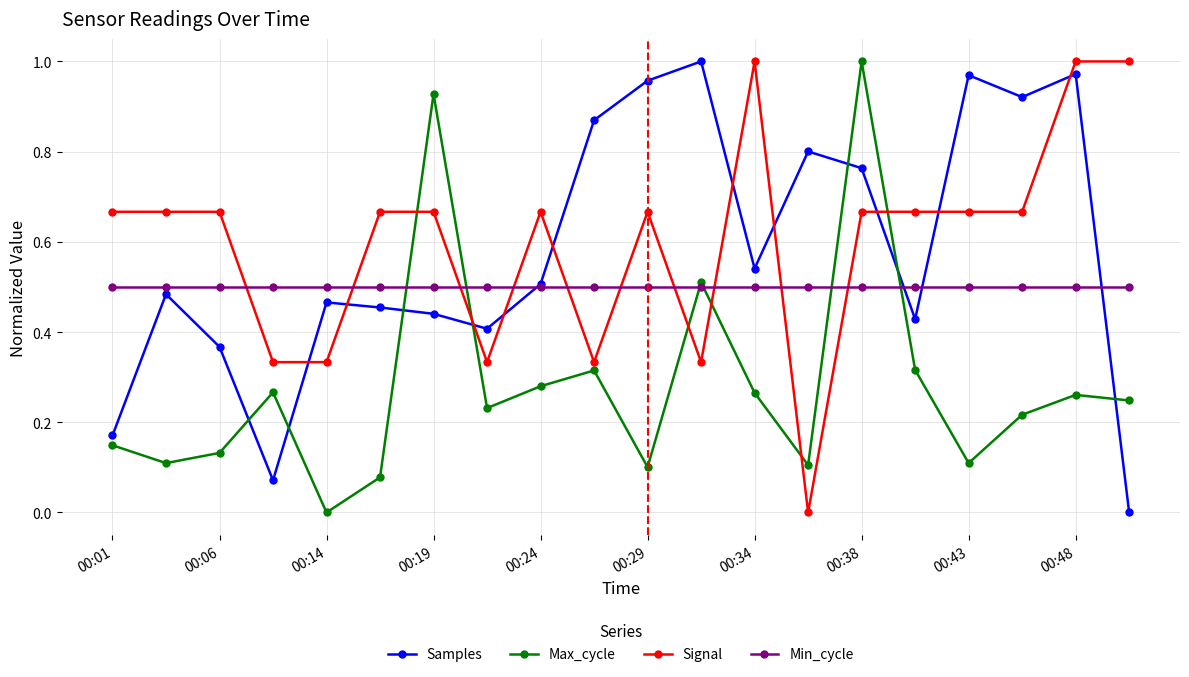

True or false: Signal and Max_cycle cross at least once.

True